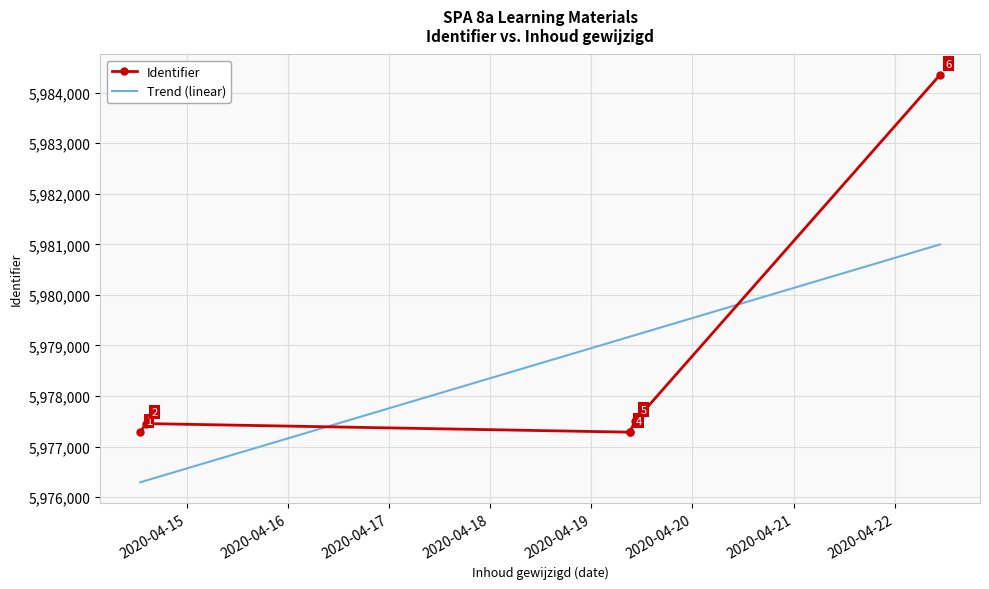

How many interior local peaks does the Identifier series have?

1